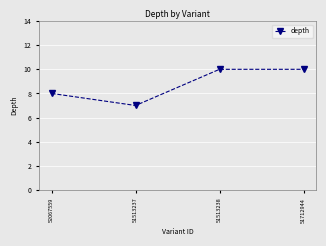

At which category does the data reach its first local valley?

51513237